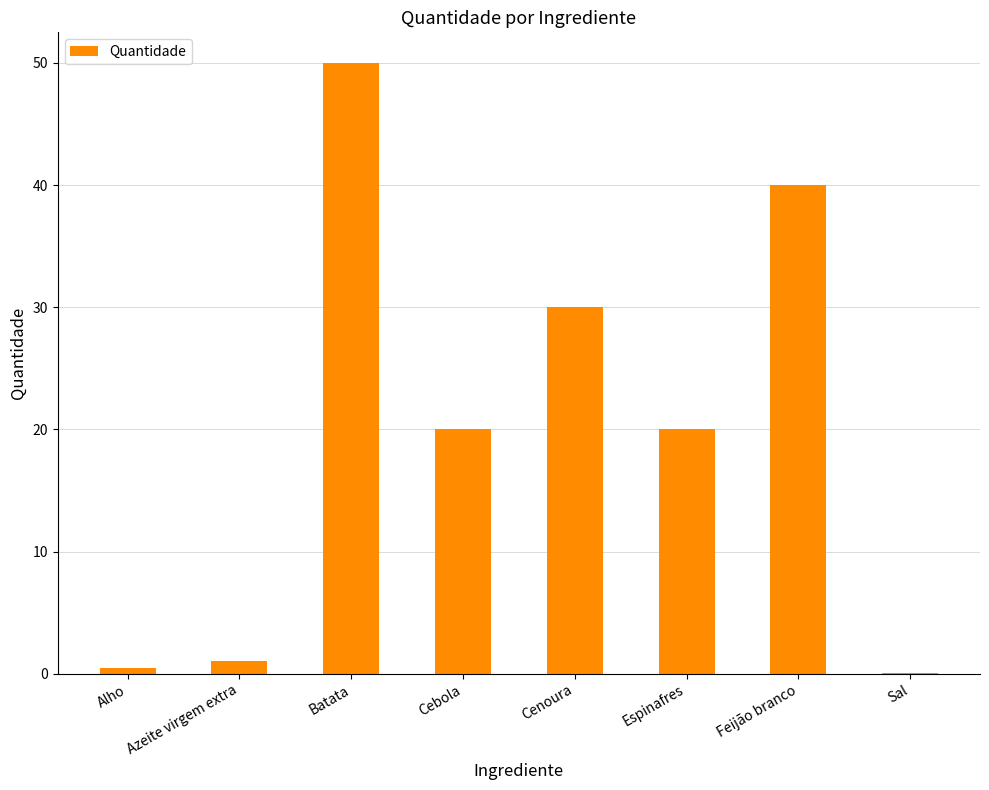

Approximately how many times larger is the value at Feijão branco compared to Espinafres?

2.0